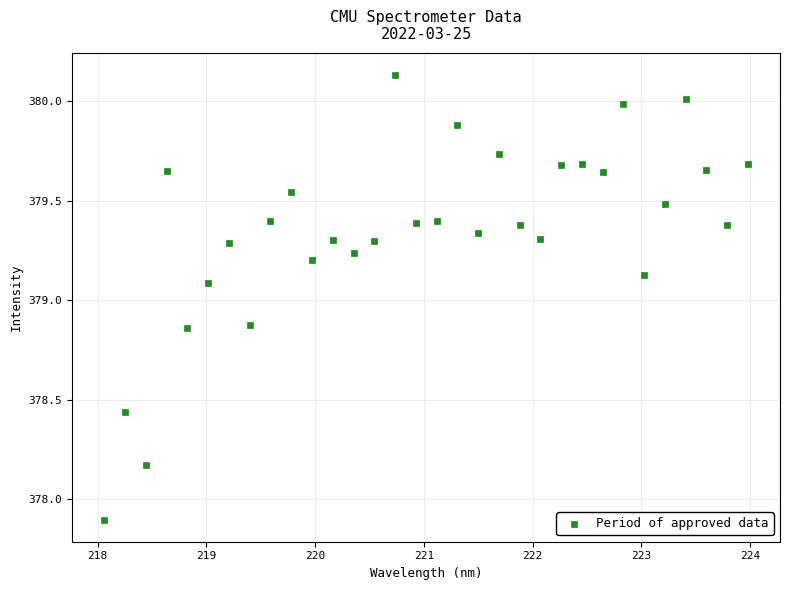

What is the range of Y values (max minus min)?

2.2